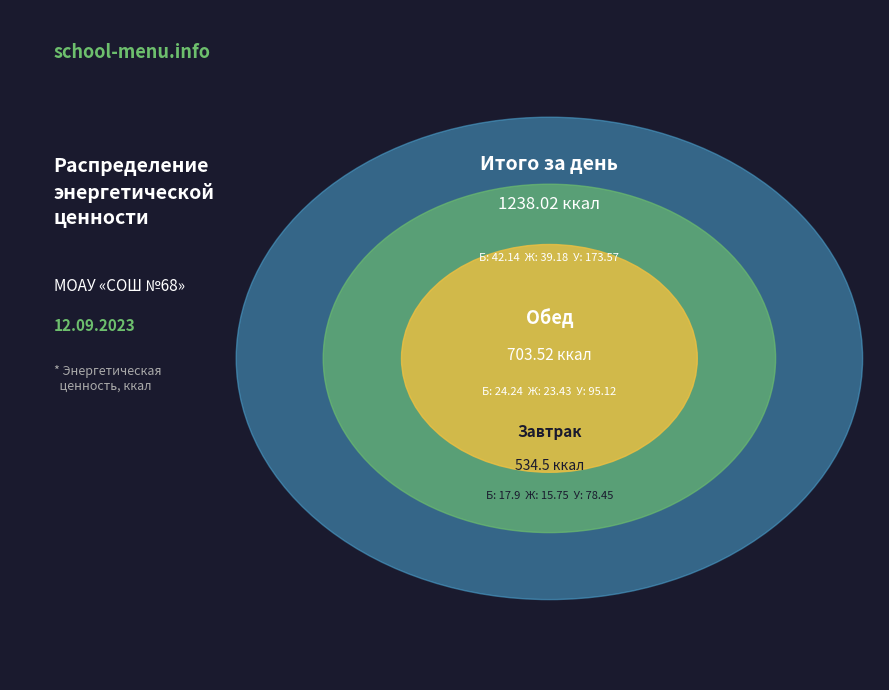

How much of the chart is everything except Обед?

43.2%